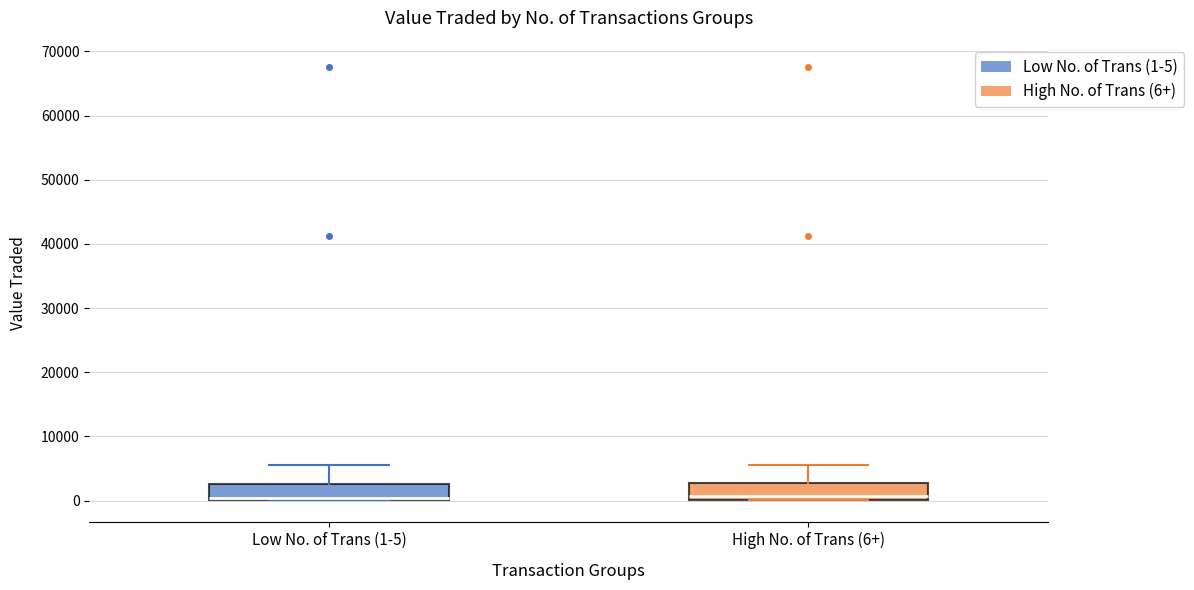

Reading left to right, transcribe this box plot: for each box, give where its median line is, the range the box spans, and where its two whiskers end, as read against the y-axis. The values are not printed on the chart, so give them approximately, as read against the axis.

Low No. of Trans (1-5): median 0 (just above the box's lower edge), box 0 to 3000, whiskers 0 to 6000
High No. of Trans (6+): median 1000, box 0 to 3000, whiskers 0 to 6000